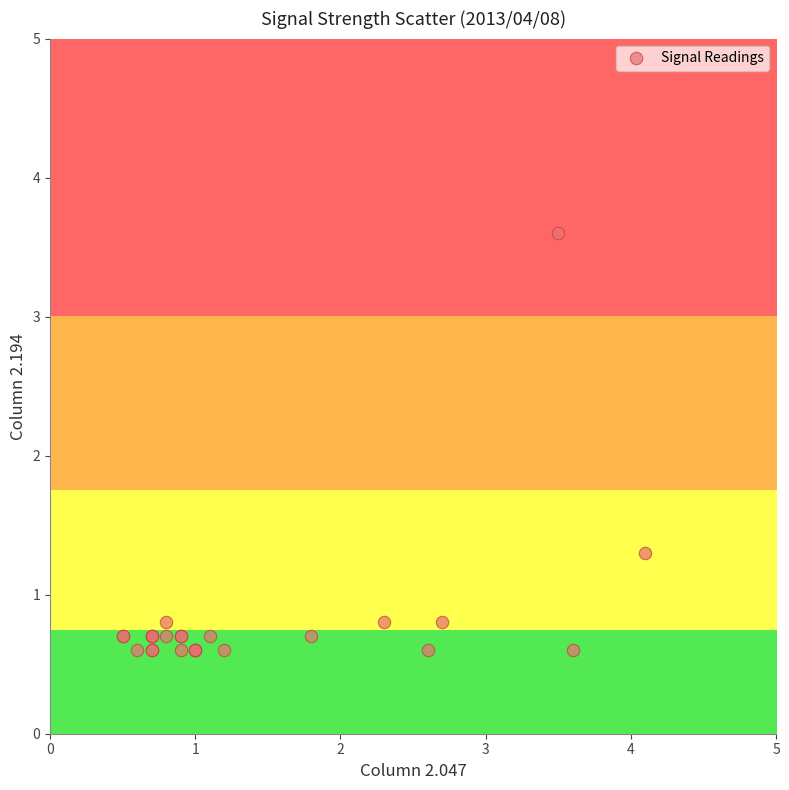

What Y value in the scatter plot is closest to 2?

1.3